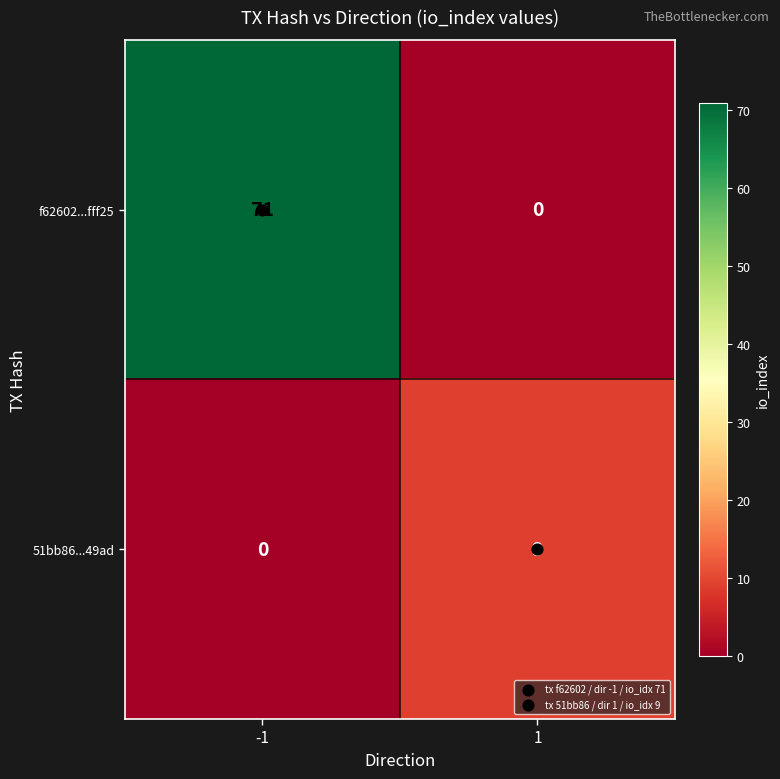

Is it true that f62602...fff25 equals 97 at -1?

False